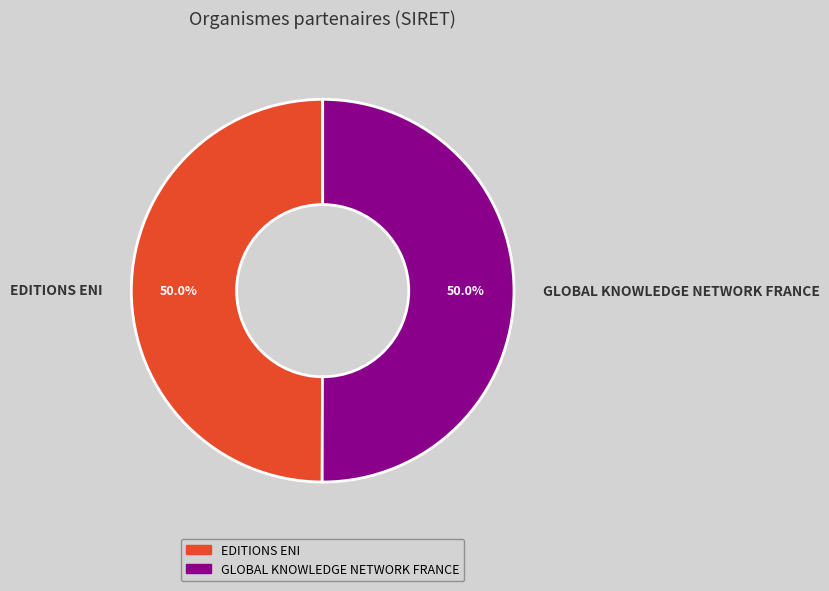

Count the number of slices in the pie.

2